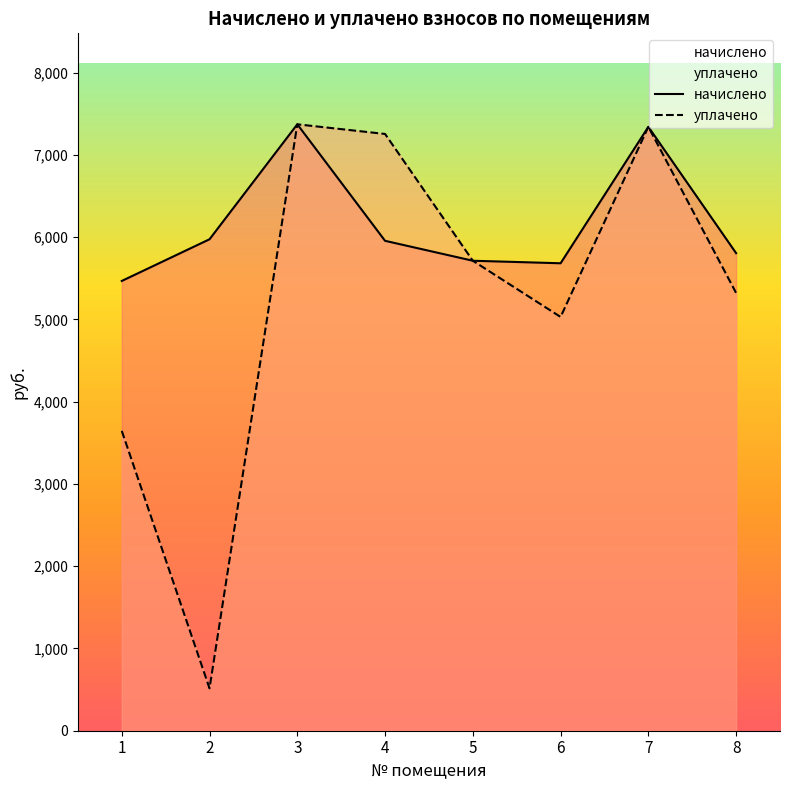

What is the difference between the начислено values at 7 and 8?

1536.0